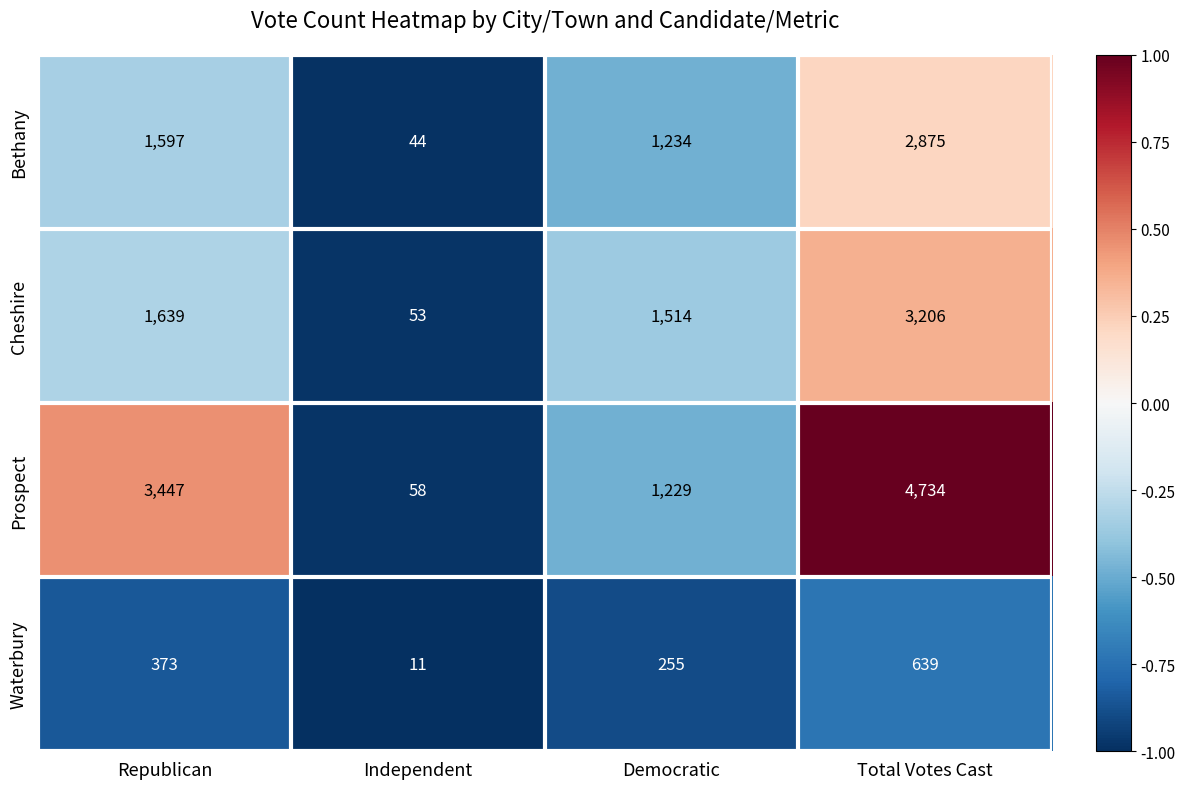

Reading left to right, list all the values displayed in this chart.

Bethany: 1597	44	1234	2875
Cheshire: 1639	53	1514	3206
Prospect: 3447	58	1229	4734
Waterbury: 373	11	255	639